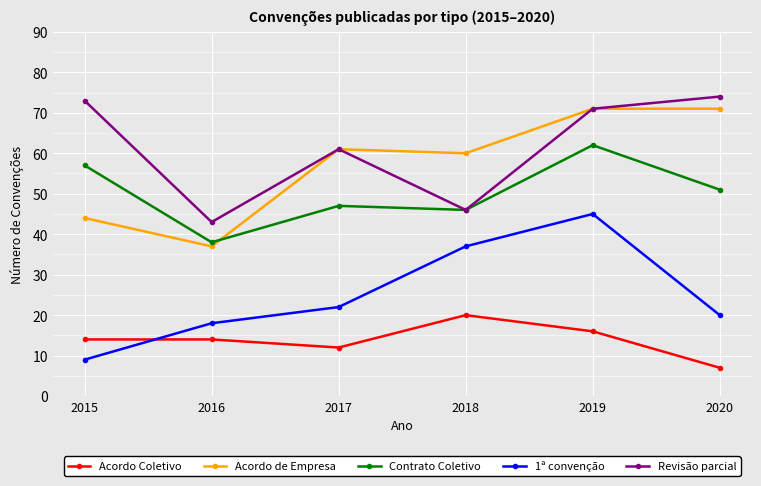

At which category does Acordo Coletivo reach its first local valley?

2017